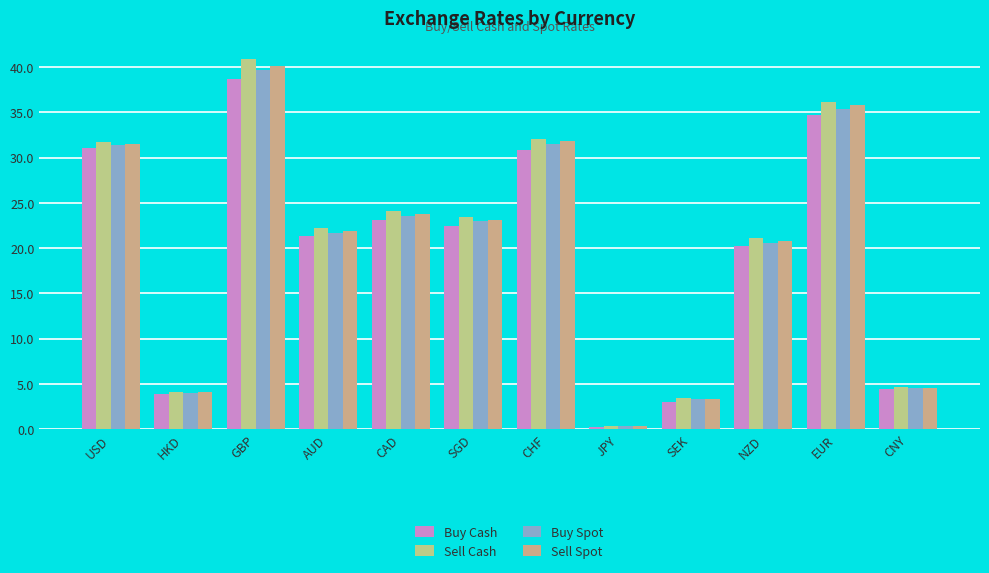

List the series in order of their peak value, lowest first.

Buy Cash, Buy Spot, Sell Spot, Sell Cash